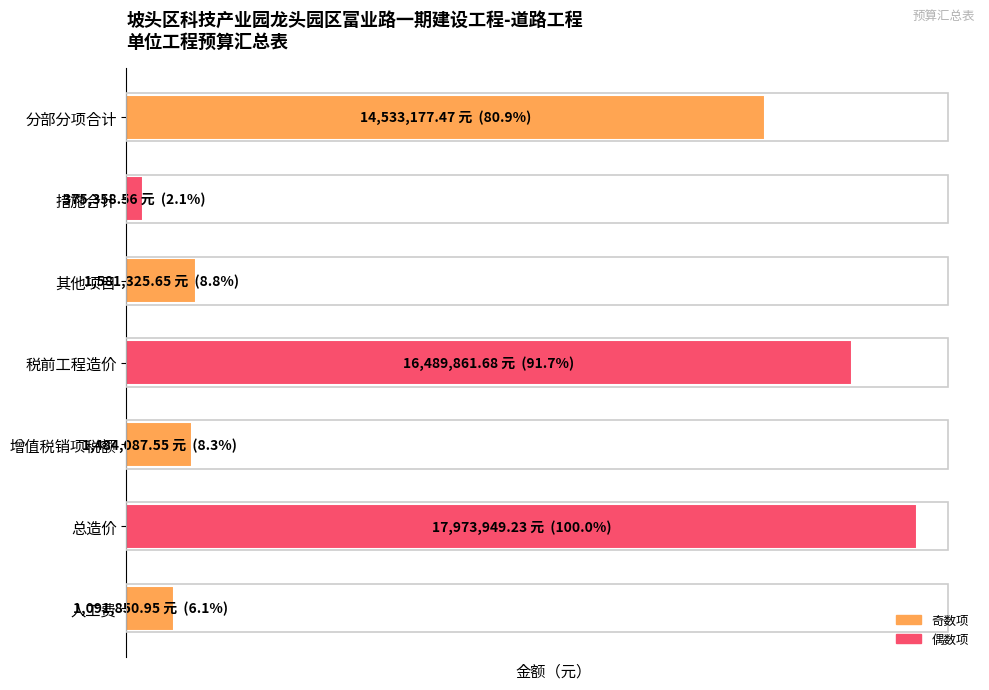

Are the bars grouped side by side (vs. stacked)?

No